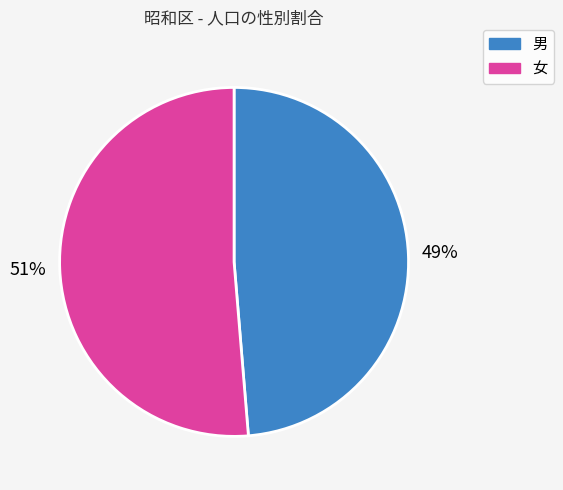

What percentage is the 女 slice, to the nearest percent?

51%